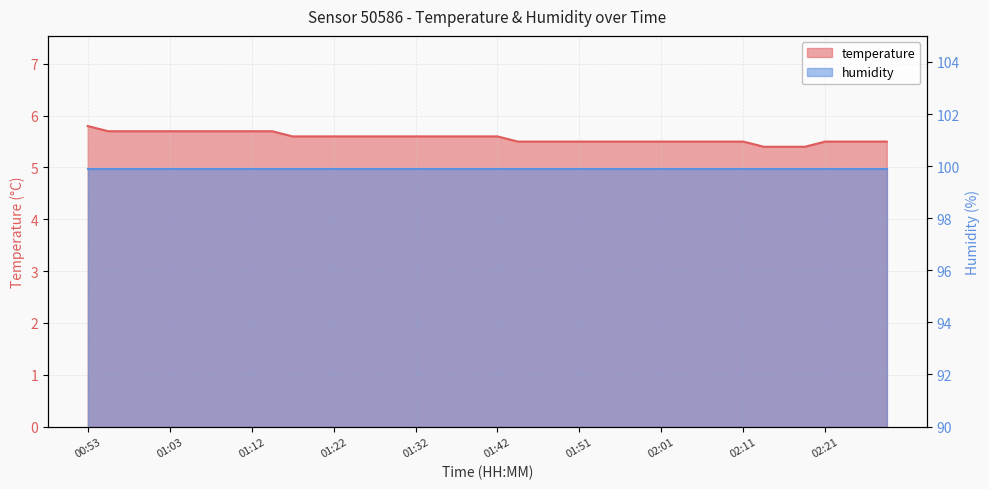

What is the average value?

5.6